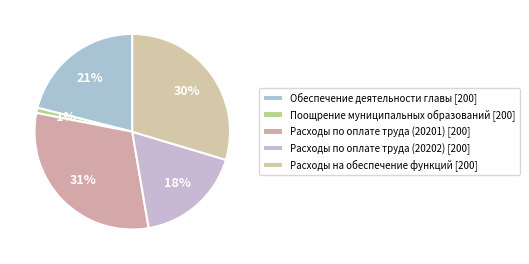

What is the change in value from Обеспечение деятельности главы [200] to Расходы по оплате труда (20201) [200]?

+494587.2